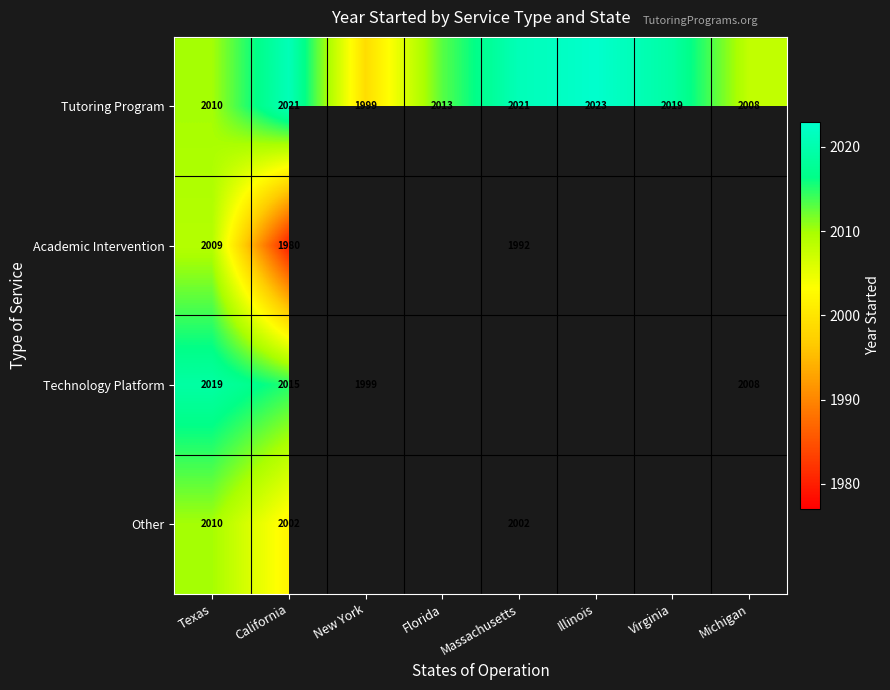

What is the maximum value for Tutoring Program?

2023